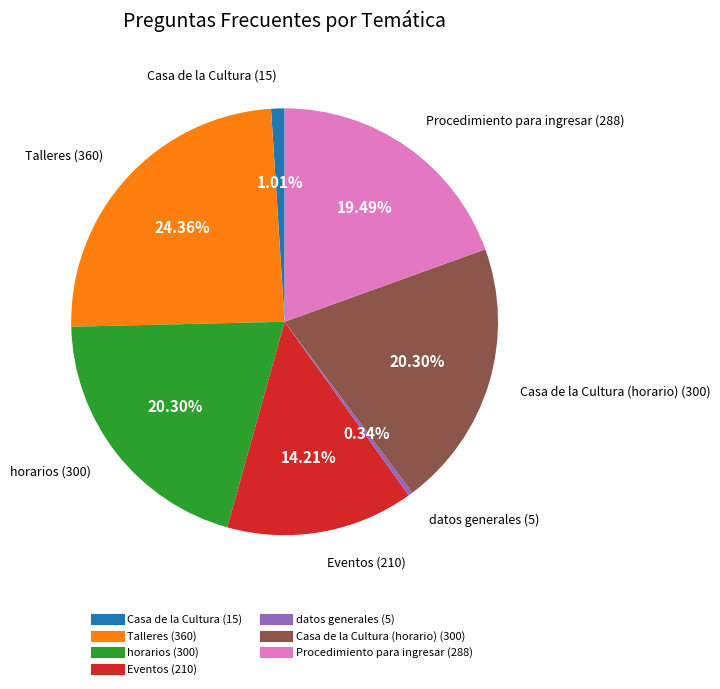

Count the number of slices in the pie.

7